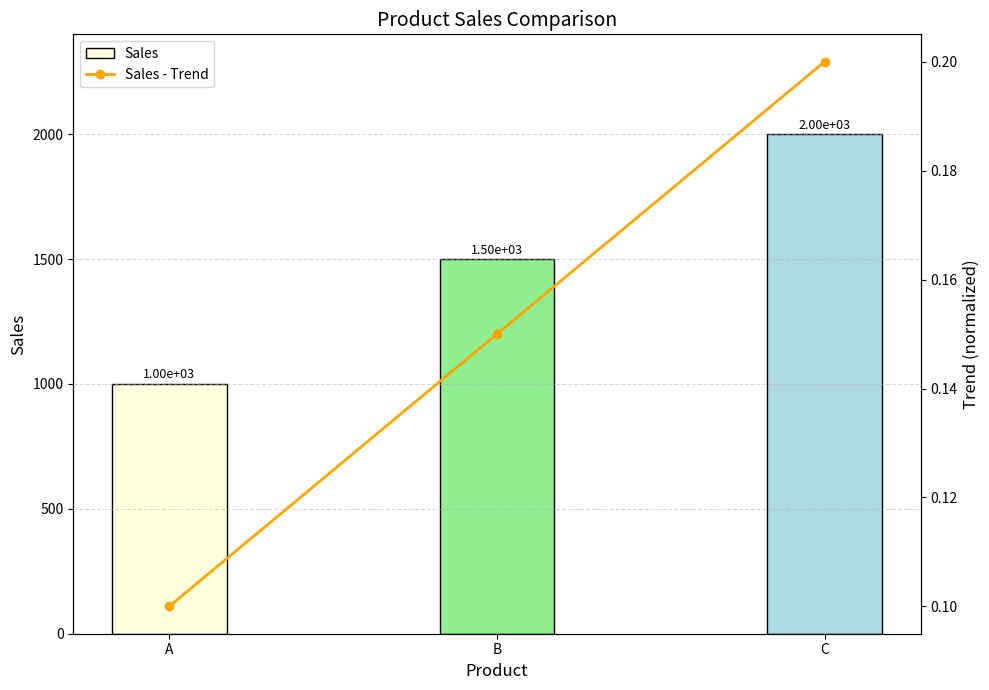

Which has a higher value, C or A?

C